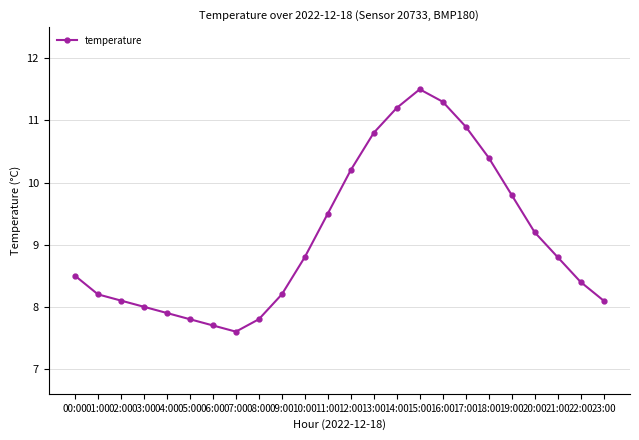

True or false: the data shows 15.5 at 18:00.

False